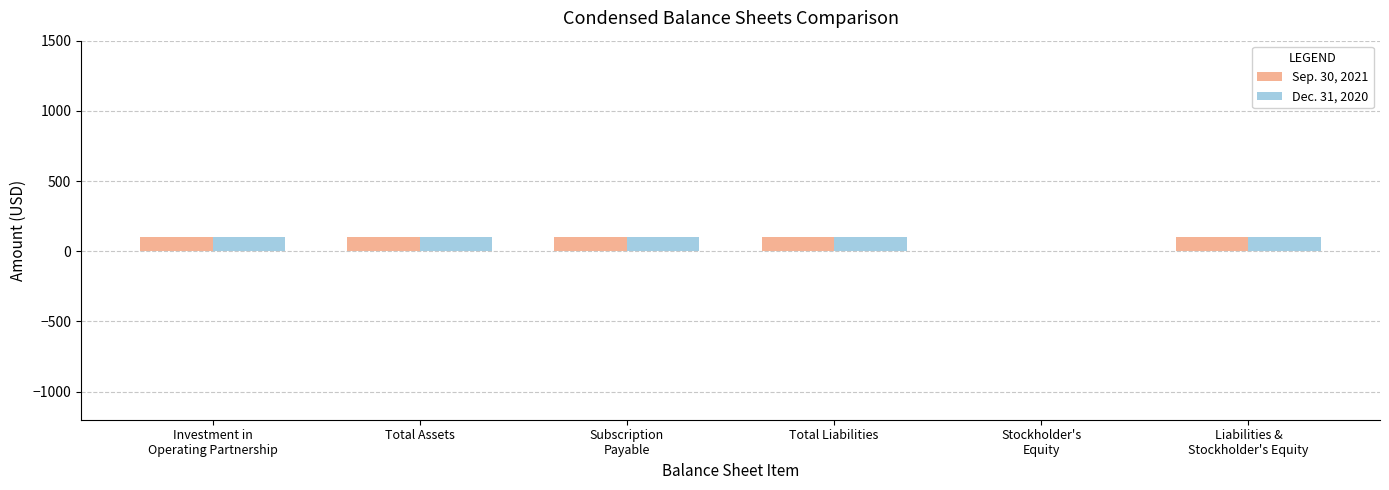

The value of Dec. 31, 2020 at Total Liabilities is 100. True or false?

True